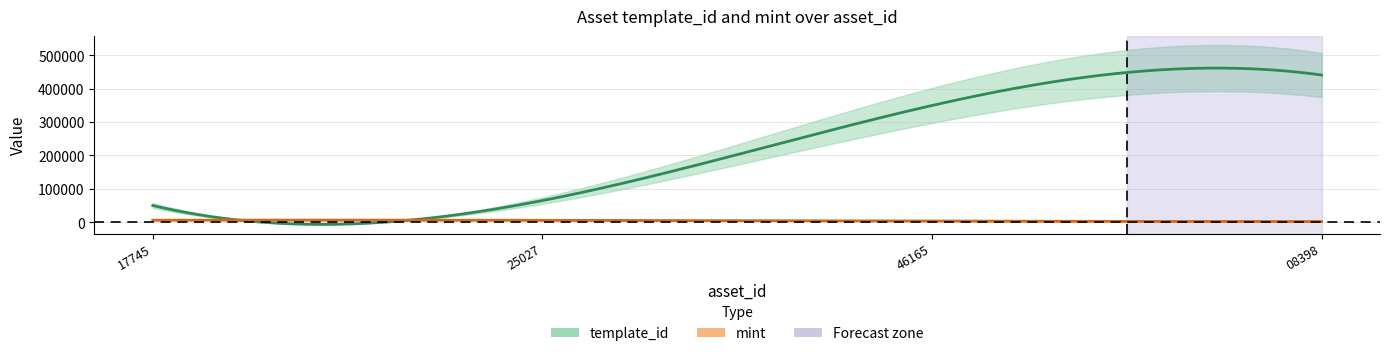

Which category has the lowest value in the template_id series?

1099545017745